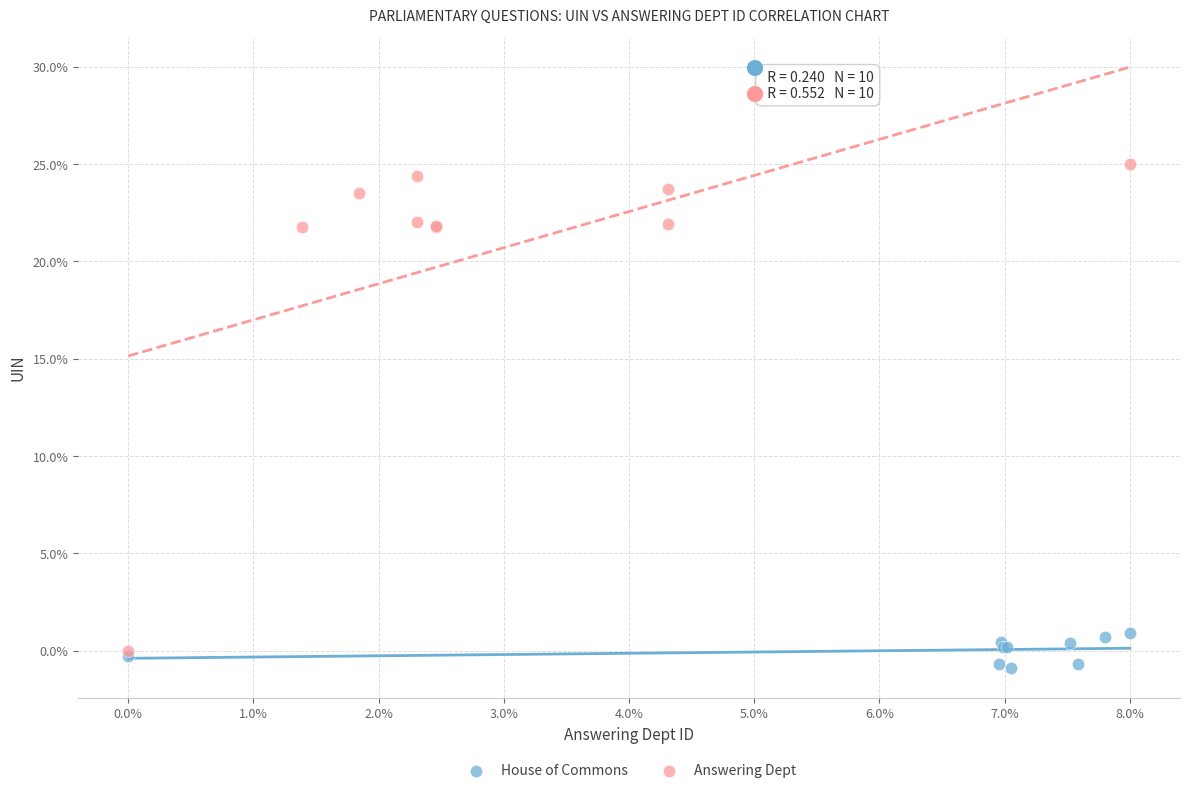

Which series has the widest spread of Y values?

Answering Dept